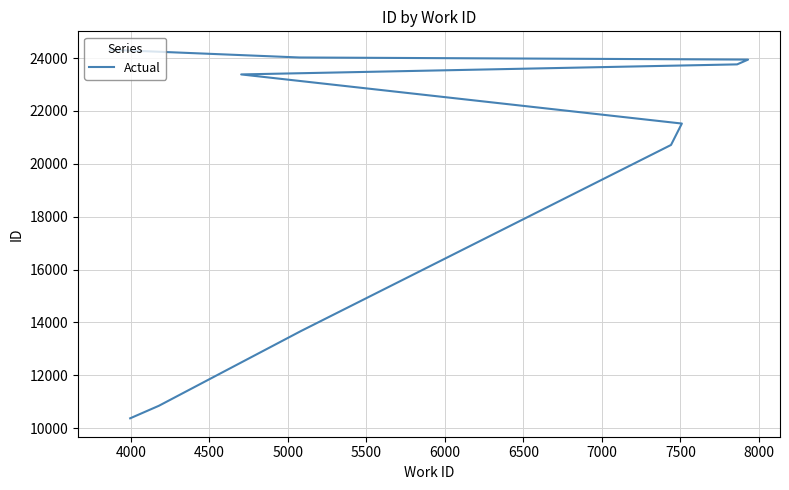

True or false: the data shows 5231 at 8000.

False